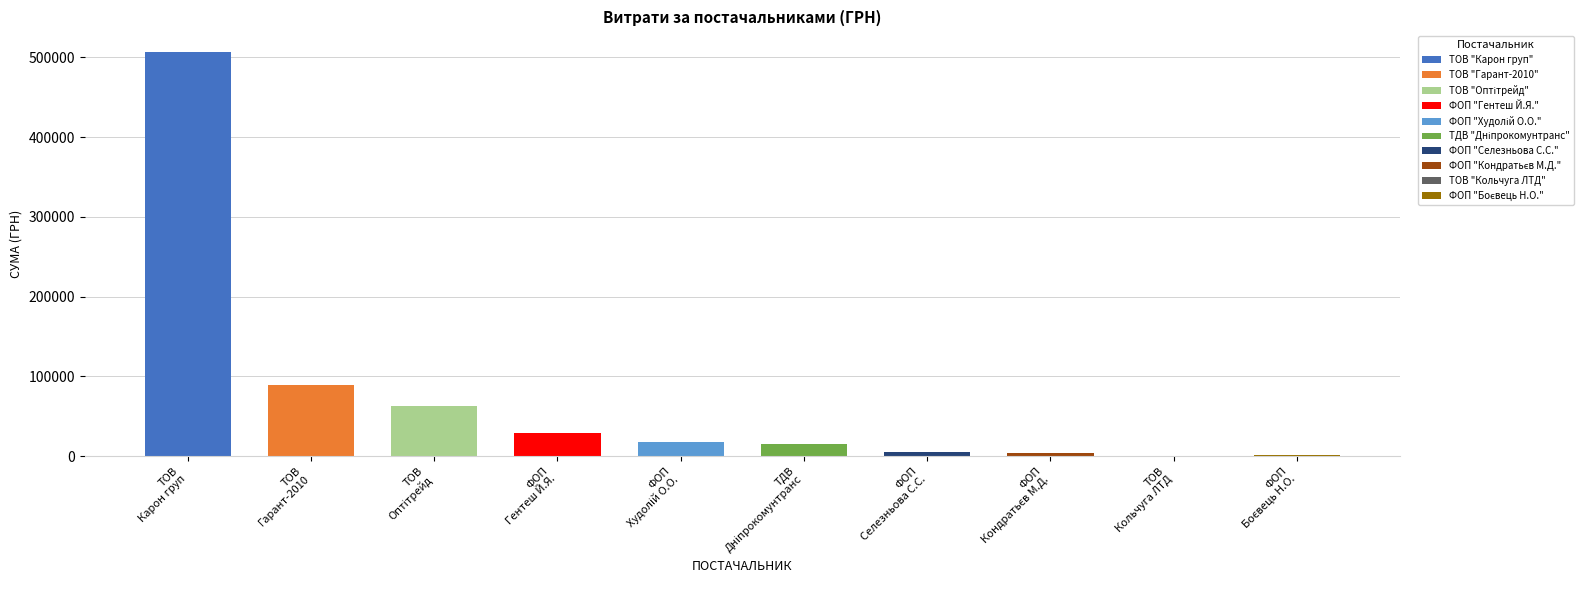

What is the greatest value displayed?

507370.3